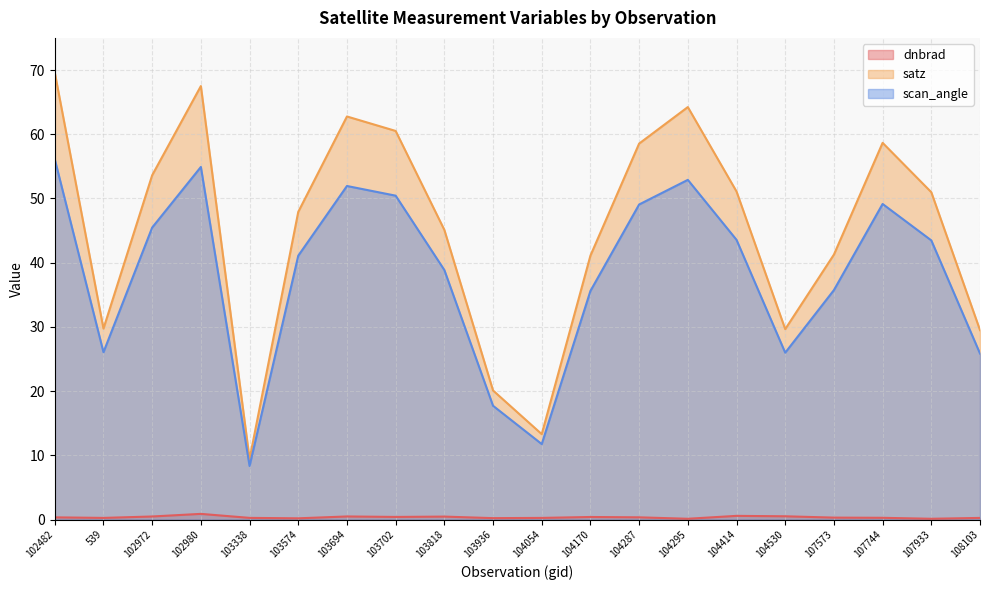

Rank the series by their maximum value, from lowest to highest.

dnbrad, scan_angle, satz